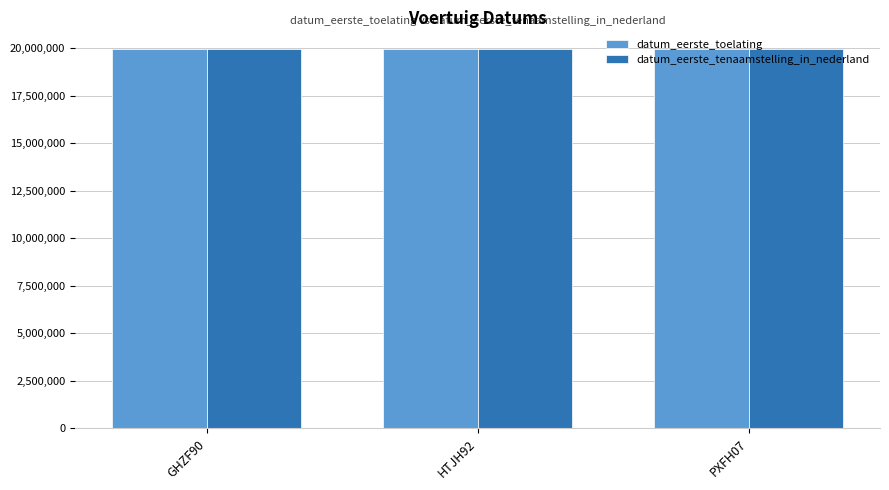

What is the difference between the datum_eerste_tenaamstelling_in_nederland values at GHZF90 and HTJH92?

10002